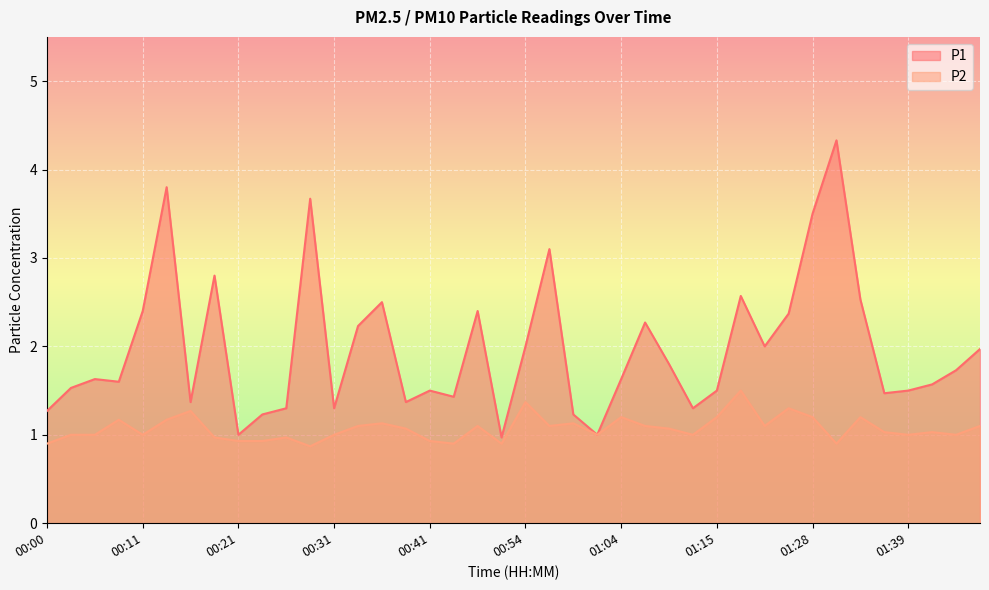

At 01:41, list the series in order from largest to smallest.

P1, P2